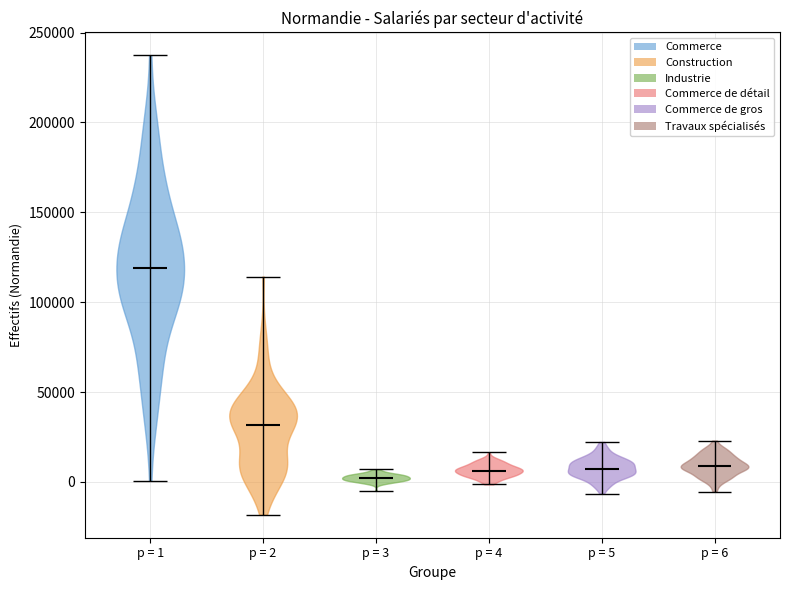

Where does the median line of the violin for p = 3 sit on the y-axis? The values are not printed on the chart, so give them approximately, as read against the axis.

0